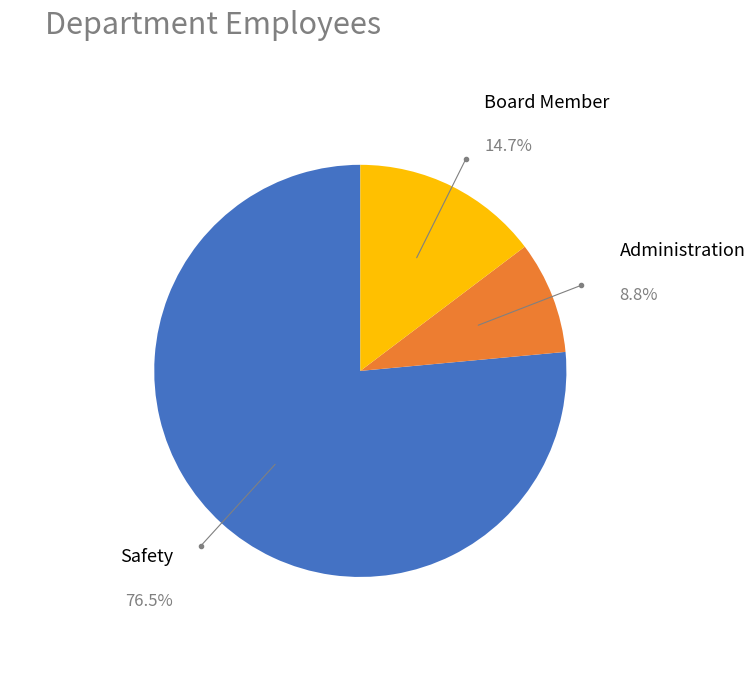

Is there a majority slice in this chart?

Yes